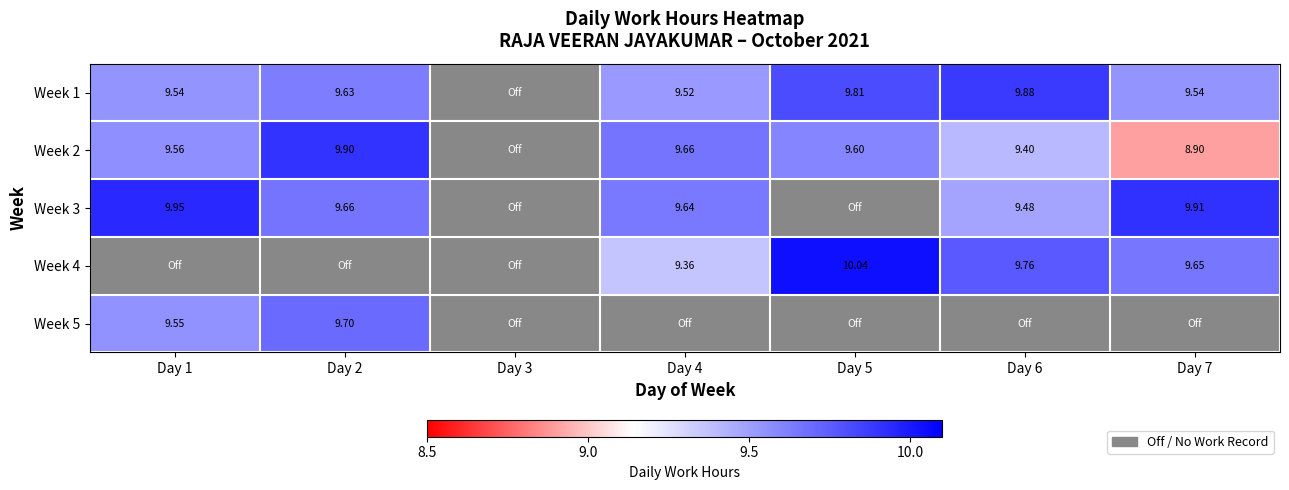

What is the minimum value shown in the chart?

8.9